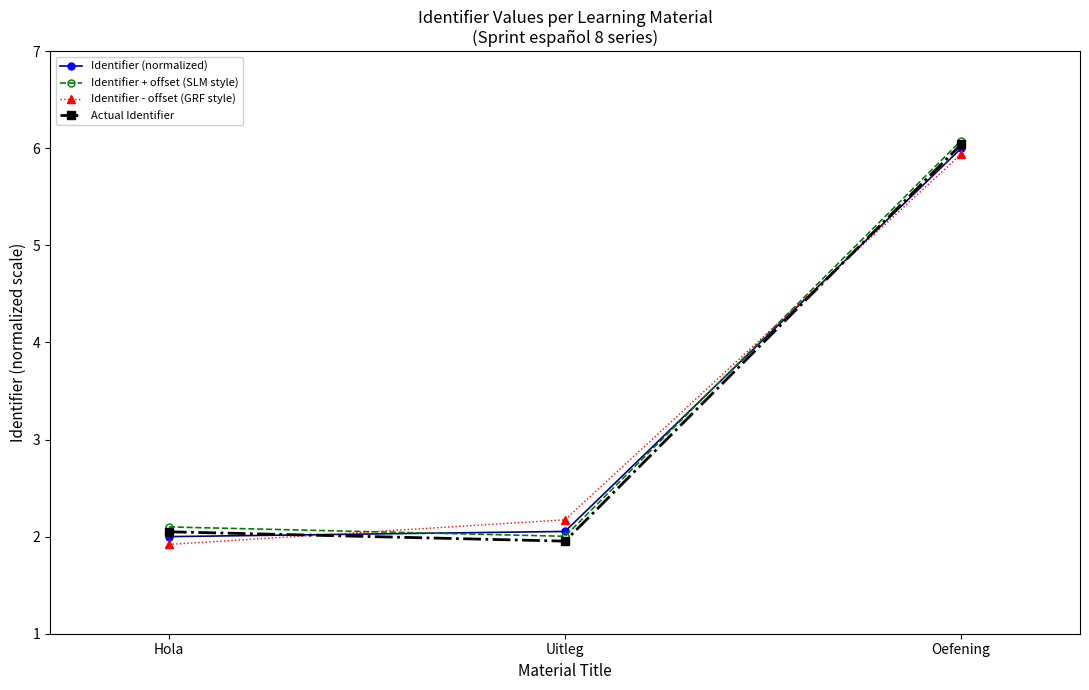

Is this an area chart (filled region under the line)?

No